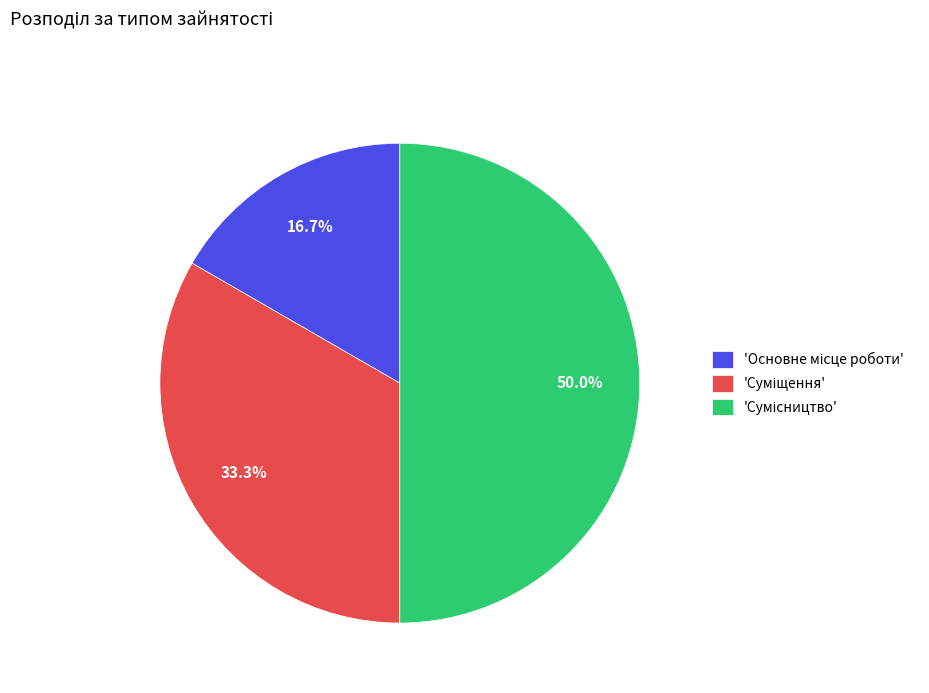

Is there a majority slice in this chart?

No